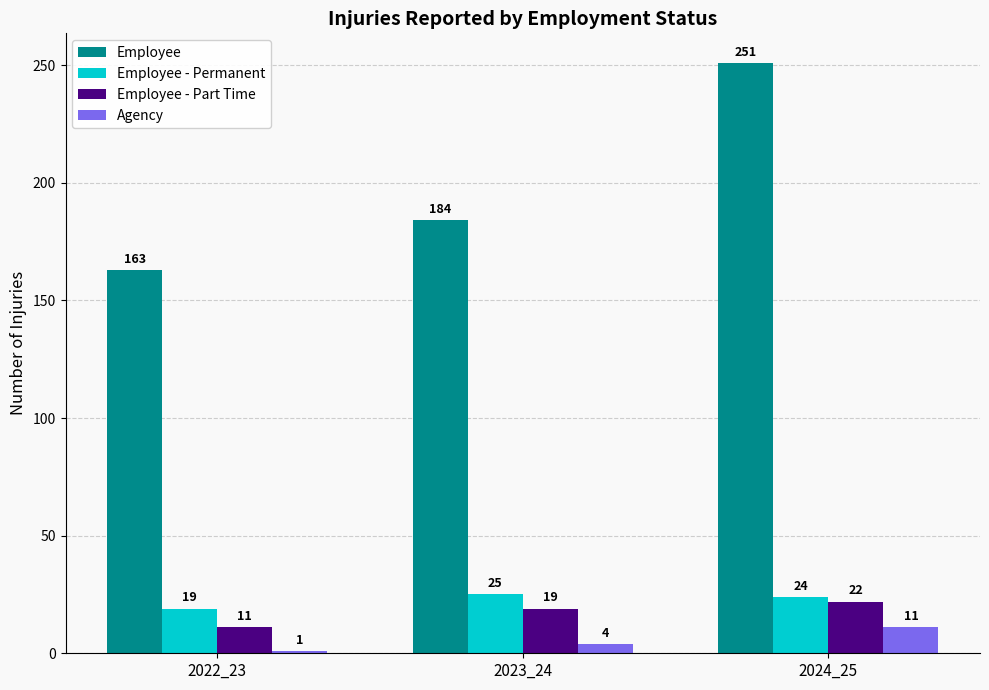

At which label does Employee reach its minimum?

2022_23